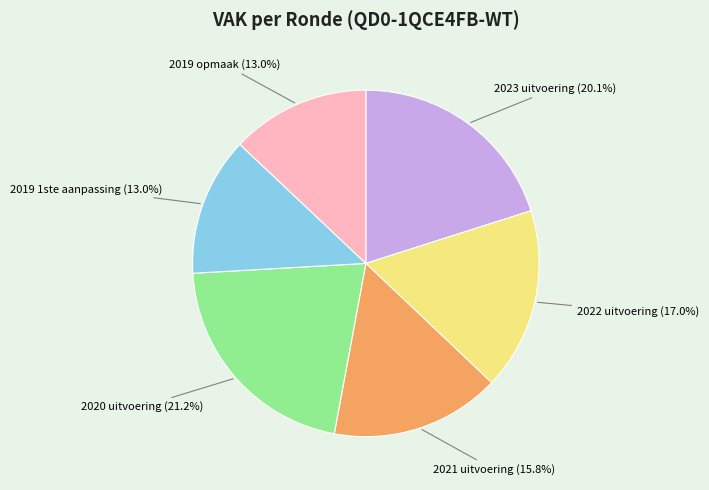

Is it true that 2022 uitvoering is 30% of the pie?

False